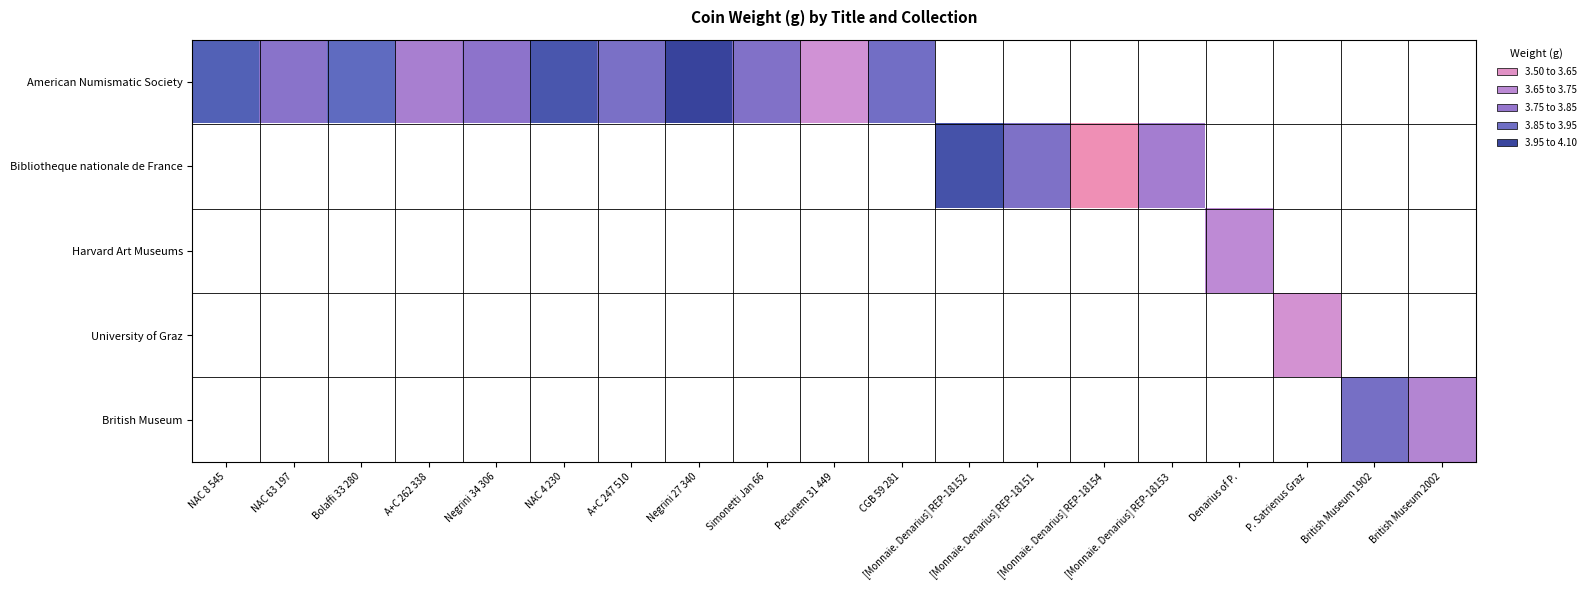

Rank the categories by American Numismatic Society value from lowest to highest.

Pecunem 31 449, A+C 262 338, Negrini 34 306, NAC 63 197, Simonetti Jan 66, A+C 247 510, CGB 59 281, Bolaffi 33 280, NAC 8 545, NAC 4 230, Negrini 27 340, [Monnaie. Denarius] REP-18152, [Monnaie. Denarius] REP-18151, [Monnaie. Denarius] REP-18154, [Monnaie. Denarius] REP-18153, Denarius of P., P. Satrienus Graz, British Museum 1902, British Museum 2002